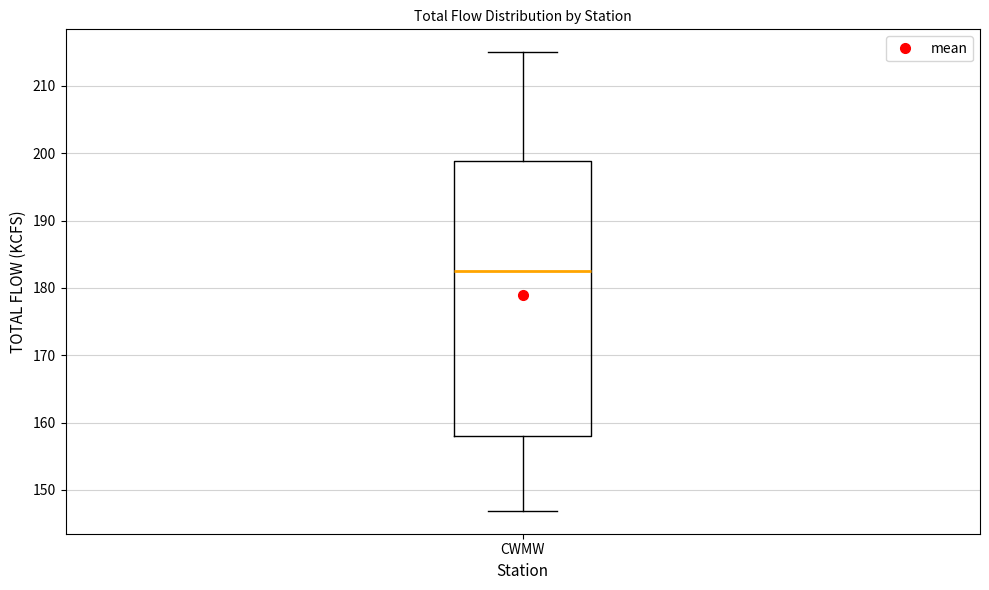

Read this box plot against the y-axis: the position of the median line, the range covered by the box, and the ends of both whiskers. The values are not printed on the chart, so give them approximately, as read against the axis.

median 183, box 158 to 199, whiskers 147 to 215